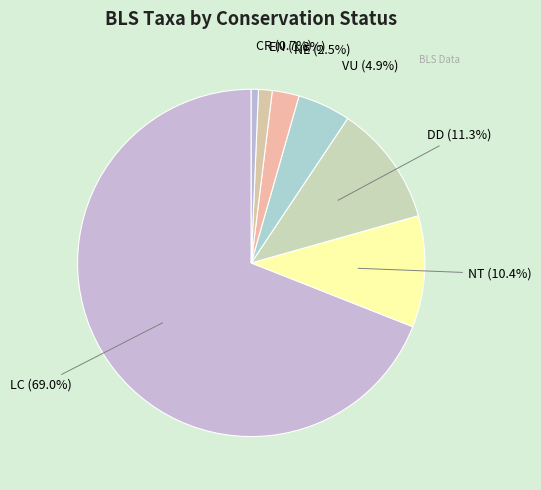

What is the largest slice in the pie chart?

LC